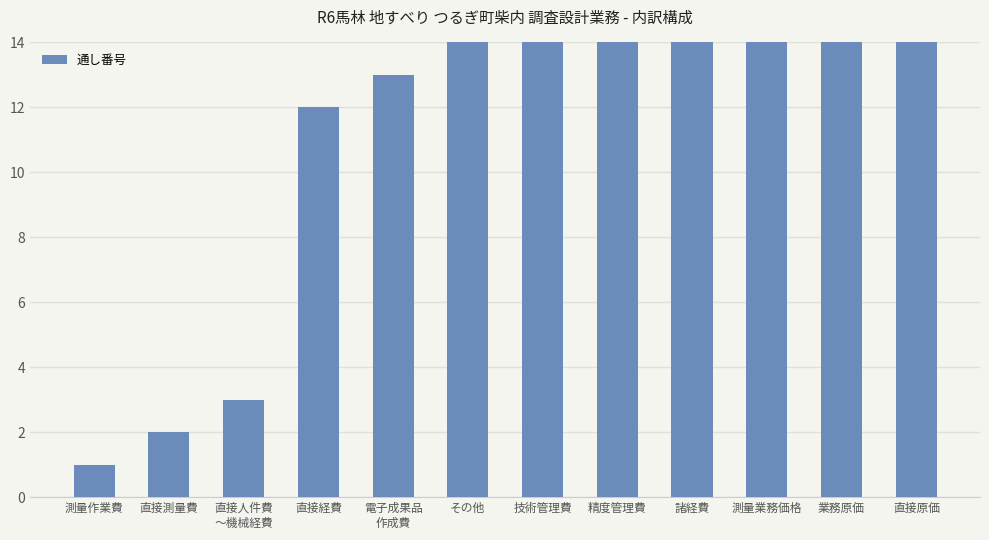

At which category does the chart reach its minimum across all series?

測量作業費